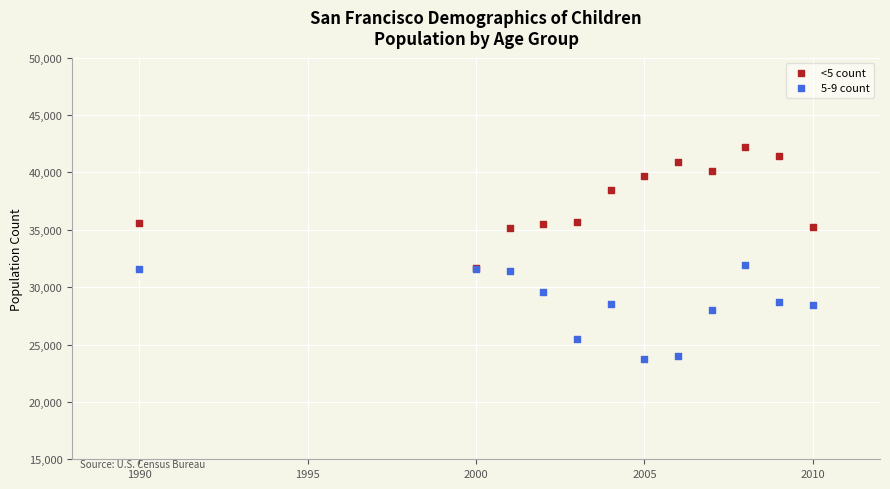

What are all the series names shown in the legend?

<5 count, 5-9 count